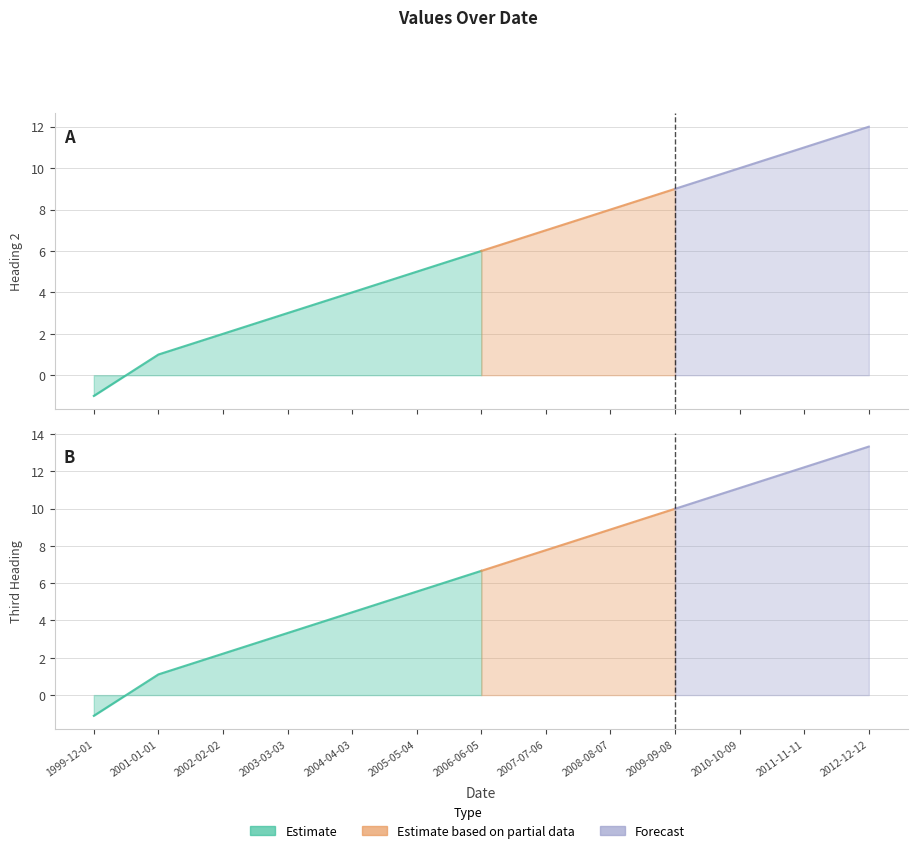

What is the spread (max minus min) of values at 2009-09-08?

1.0